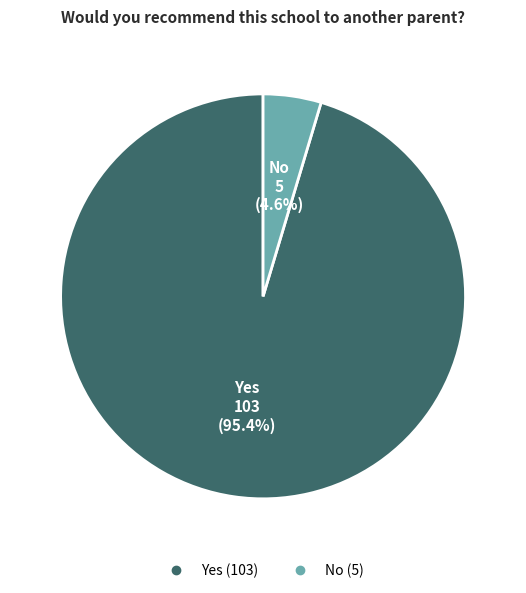

To the nearest percent, what is the difference between the No and Yes slice percentages?

91%